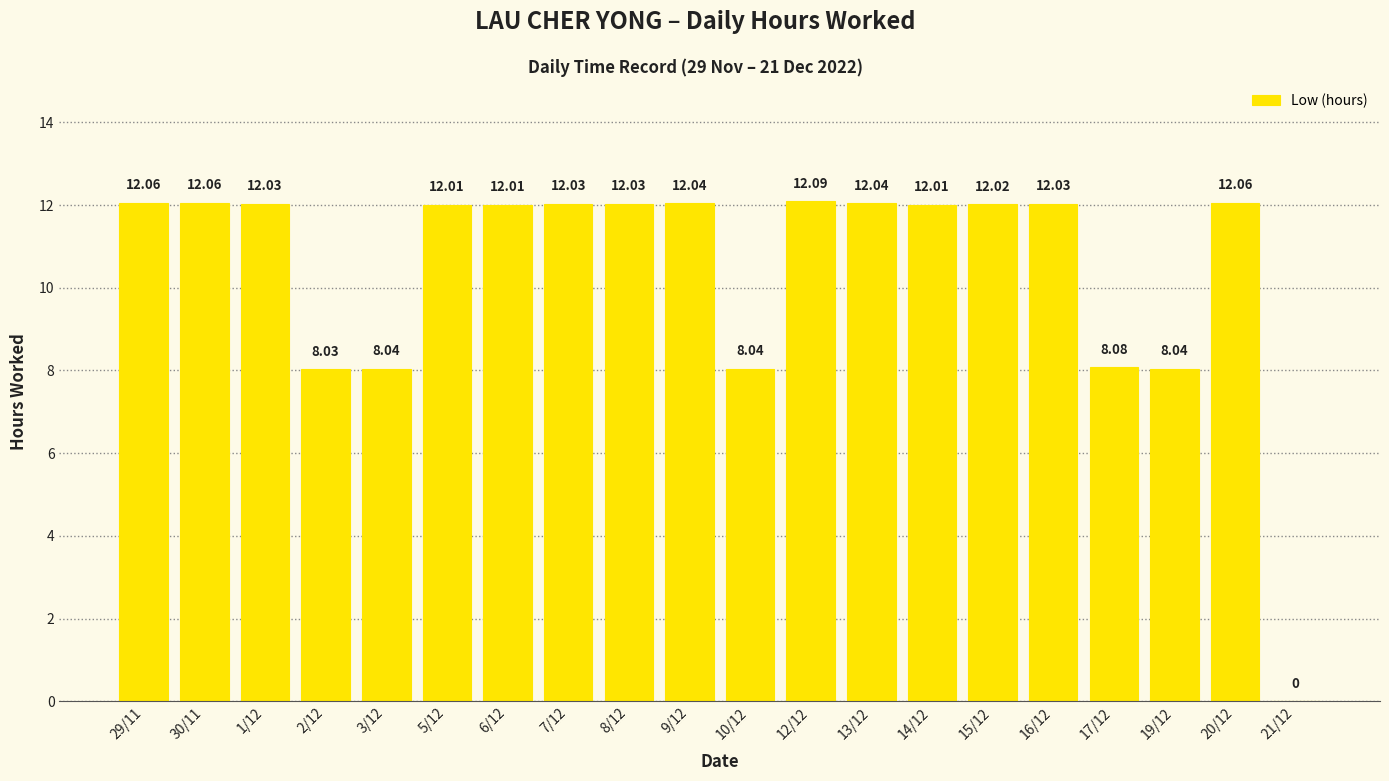

Read the value at 1/12.

12.0